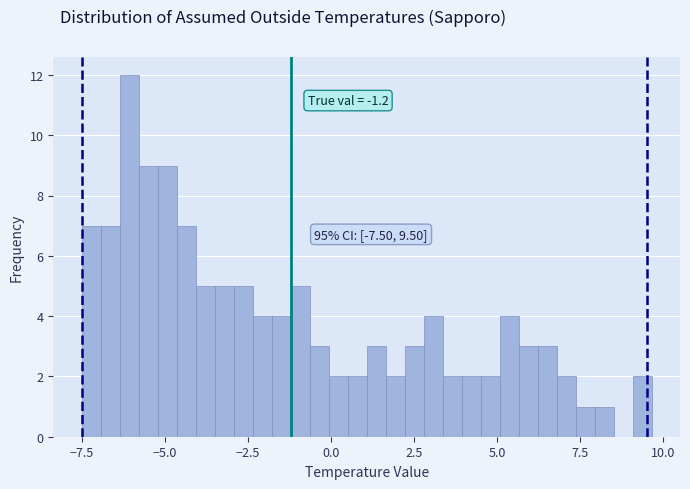

Read against the x-axis, roughly where is the centre of the tallest bar?

-6.0